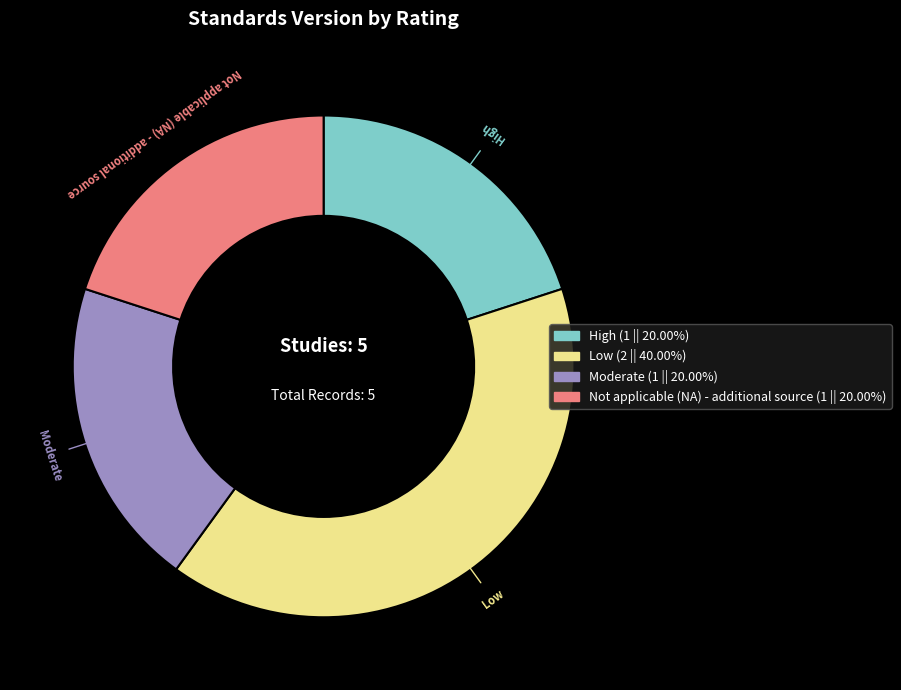

What is the ratio of the value at Not applicable (NA) - additional source to the value at Low?

0.5